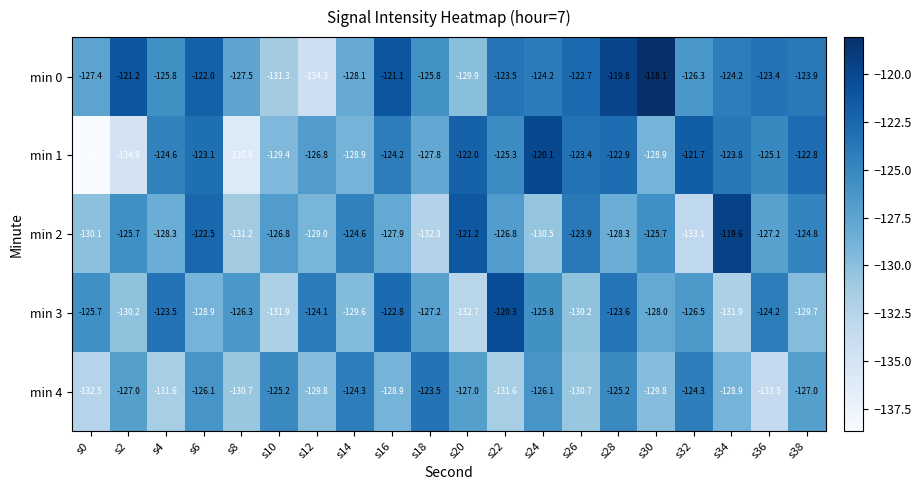

What is the difference between the maximum and second lowest values in the min 3 series?

11.6